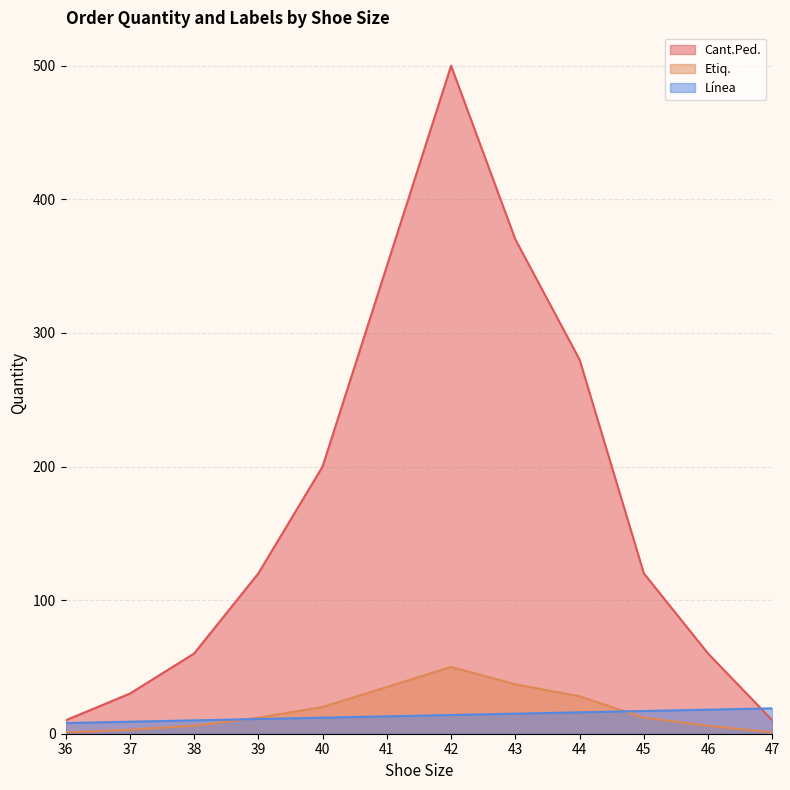

Which series has the largest total across all categories?

Cant.Ped.